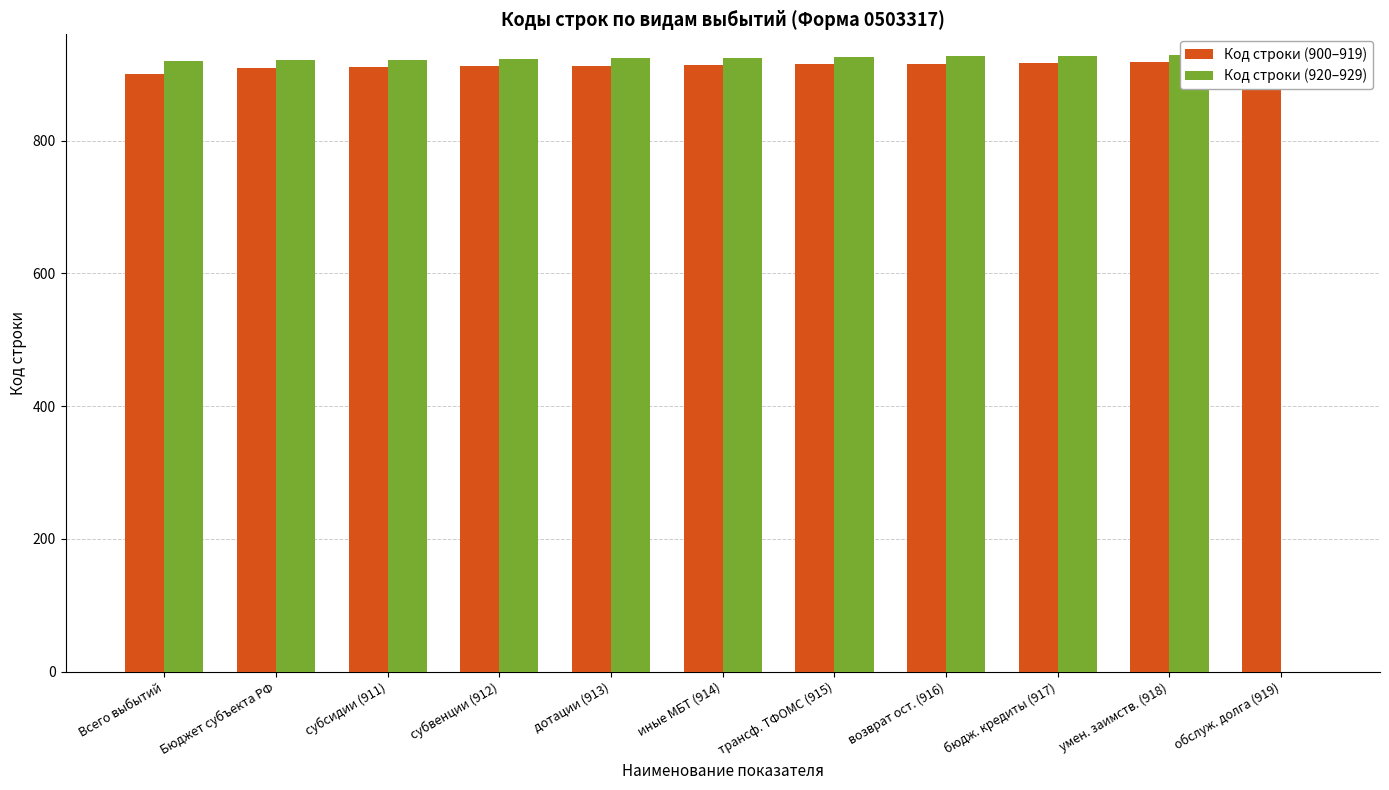

Which series has the largest range (max minus min)?

Код строки (920–929)